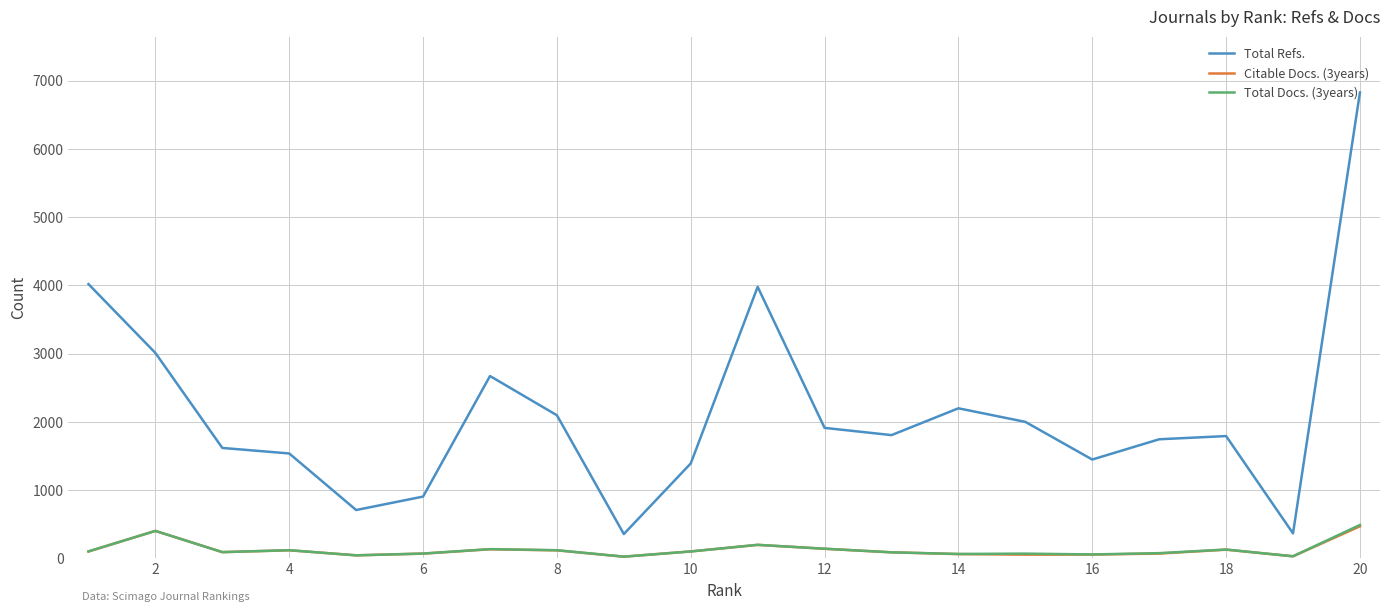

Which series has the largest range (max minus min)?

Total Refs.